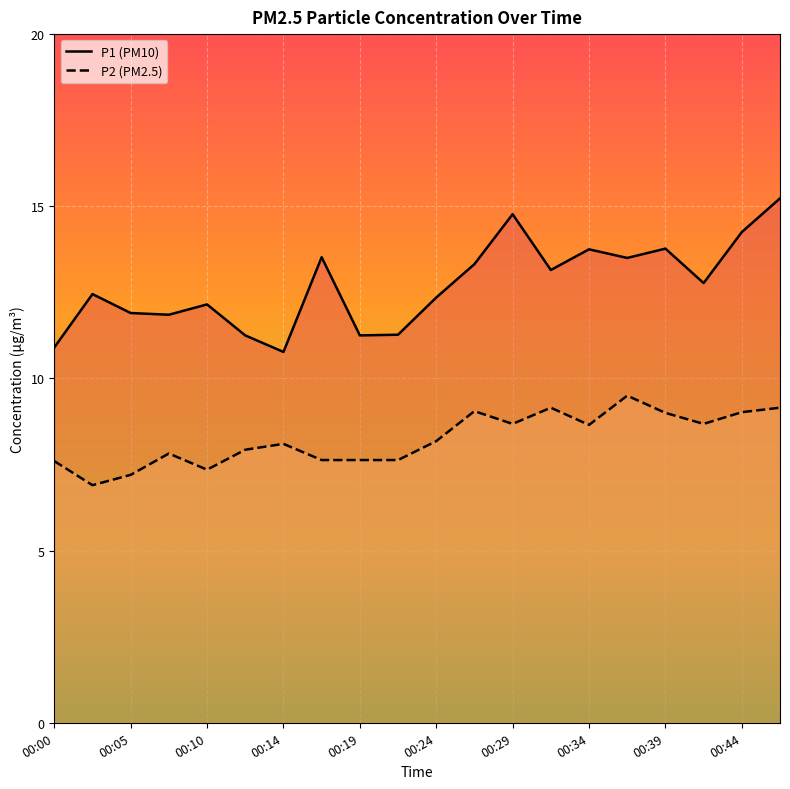

List the labels in order of P2 value, smallest first.

00:02, 00:05, 00:10, 00:00, 00:17, 00:19, 00:22, 00:07, 00:12, 00:14, 00:24, 00:34, 00:29, 00:41, 00:39, 00:44, 00:27, 00:31, 00:46, 00:36